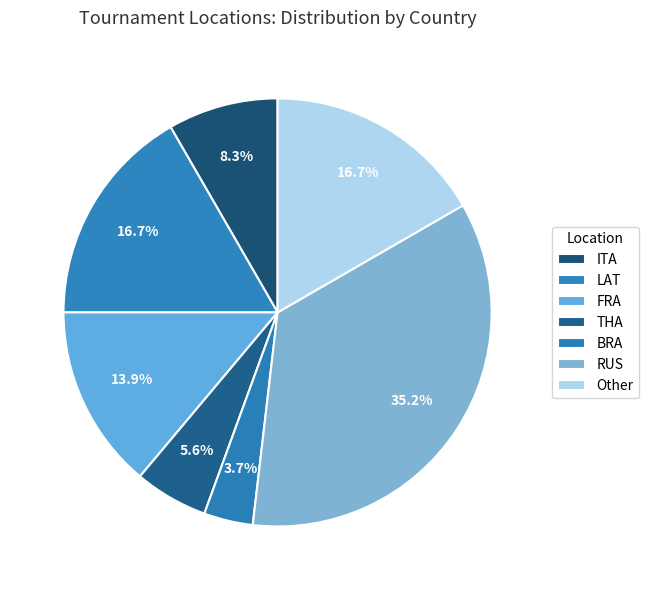

What portion of the pie excludes THA?

94.4%